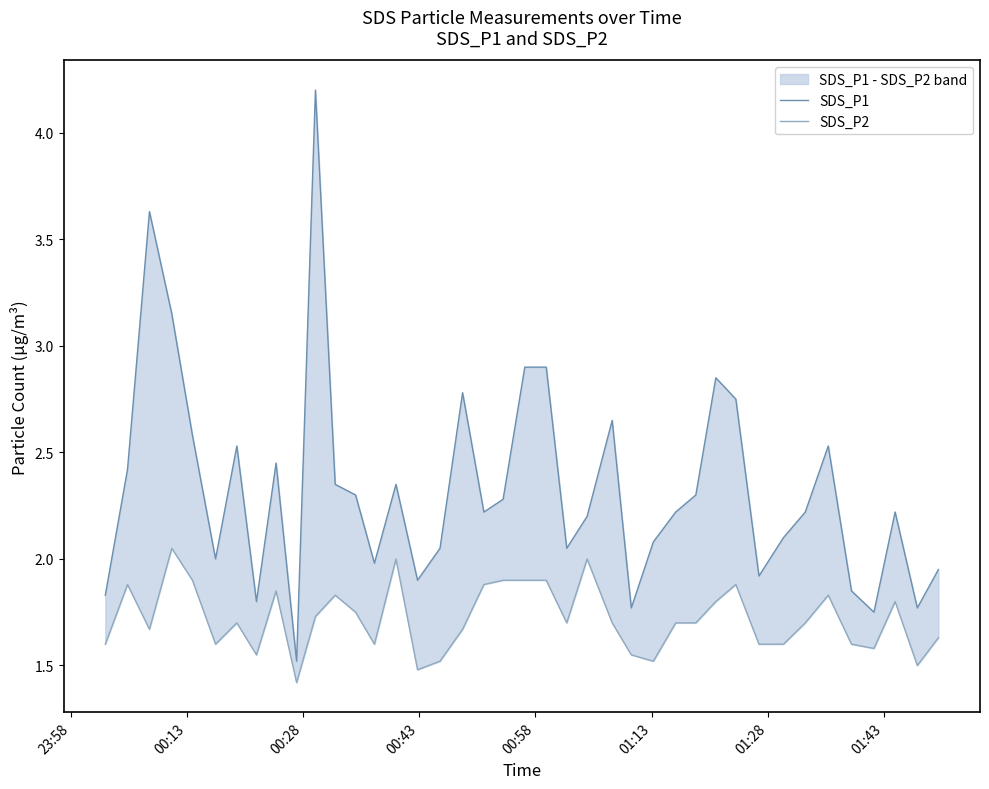

Is it true that SDS_P1 equals 1.8 at 17?

False